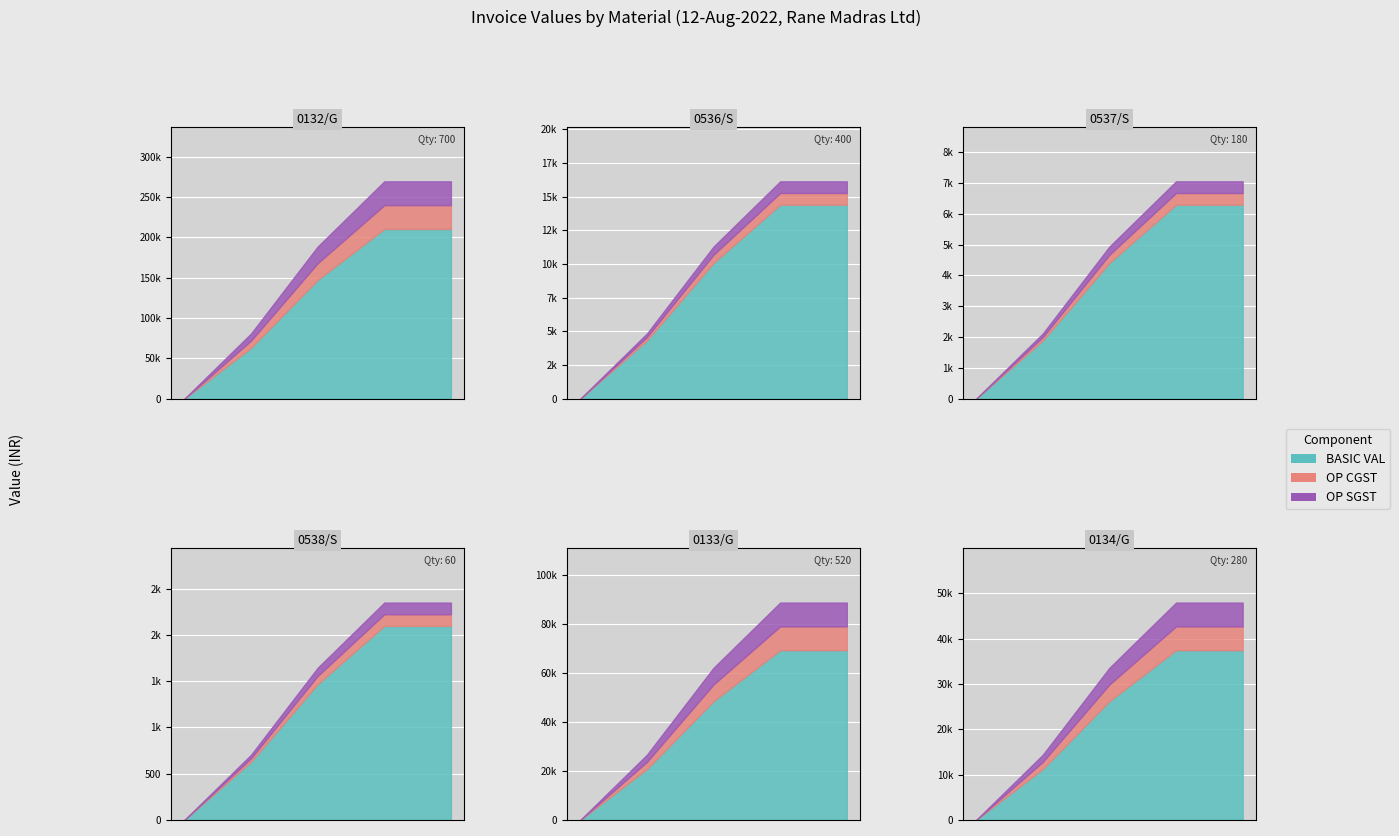

True or false: QTY has more than 0 points higher than both neighbors.

True